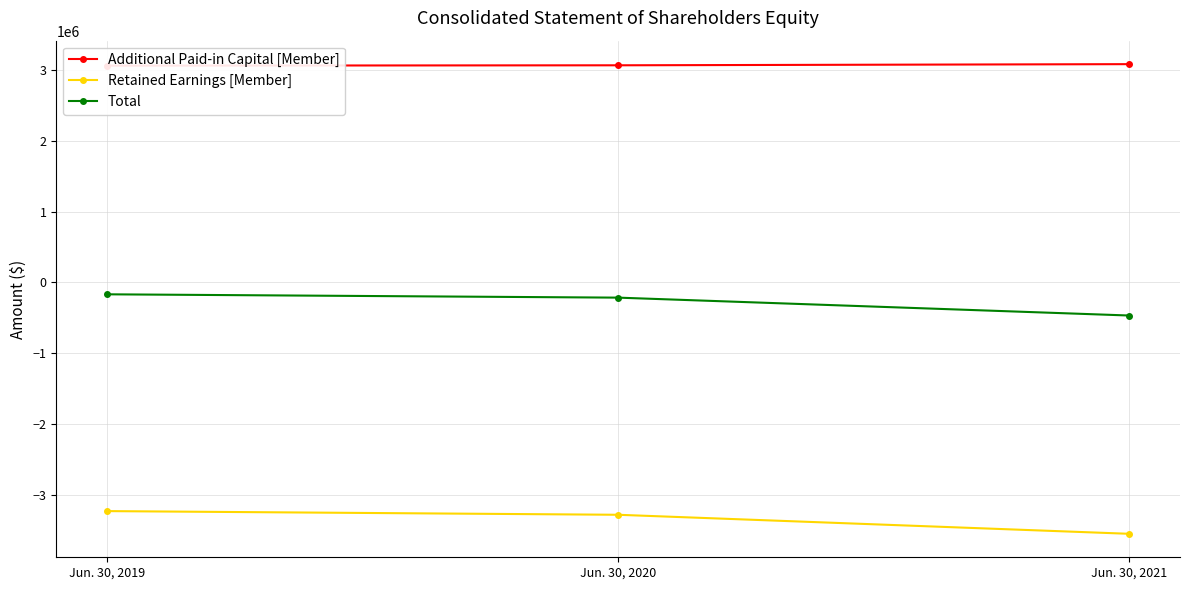

At which label does Total reach its peak?

Jun. 30, 2019